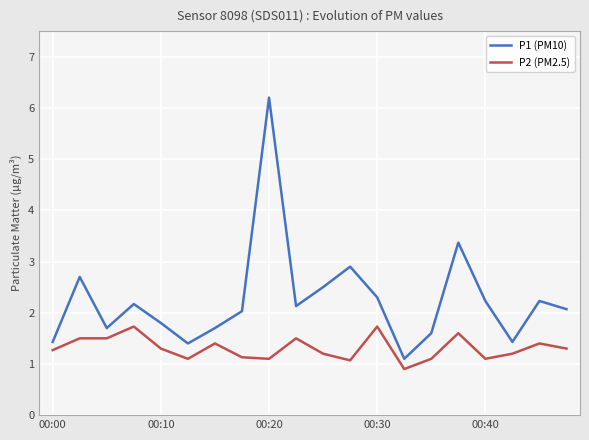

What is the maximum value shown in the chart?

6.2